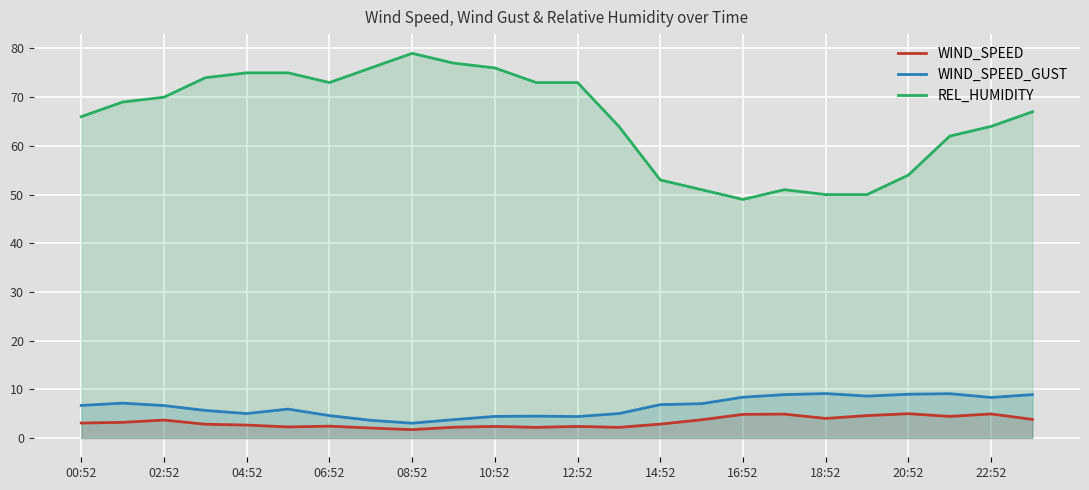

At 10:52, list the series in order from largest to smallest.

REL_HUMIDITY, WIND_SPEED_GUST, WIND_SPEED